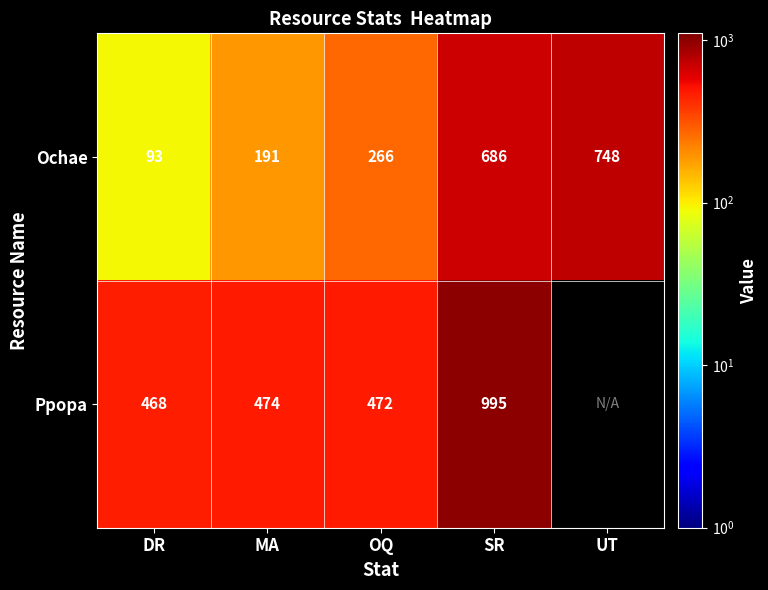

What is the smallest value displayed?

93.0